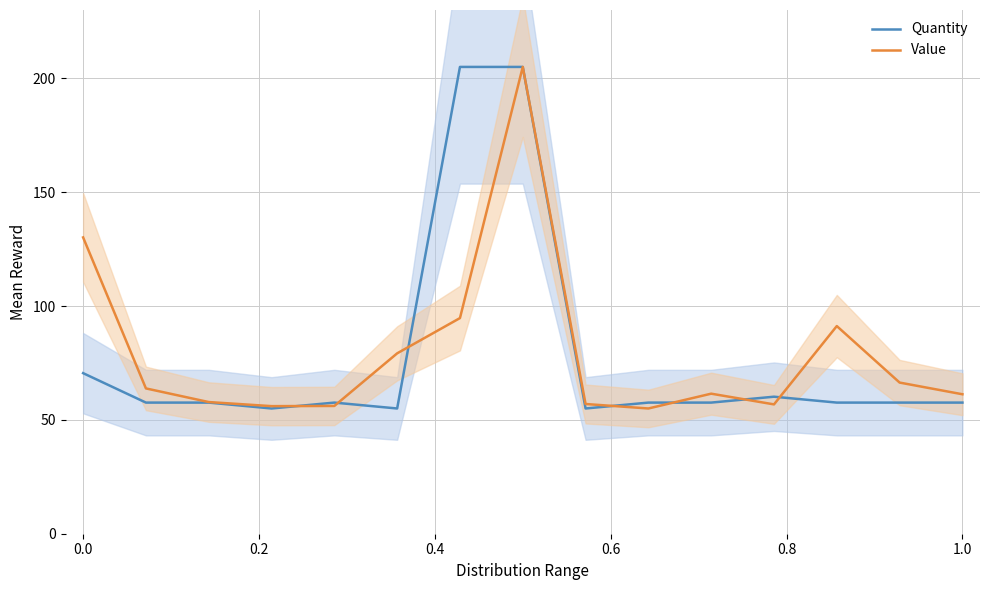

List the series in order of their overall mean, highest first.

Value, Quantity